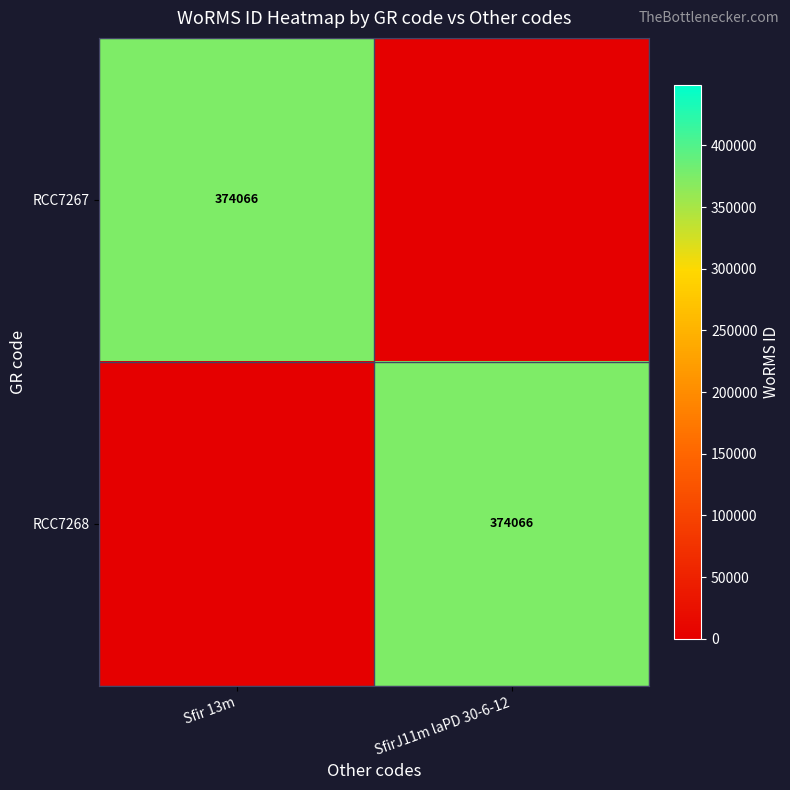

The value of RCC7268 at SfirJ11m laPD 30-6-12 is 135551. True or false?

False